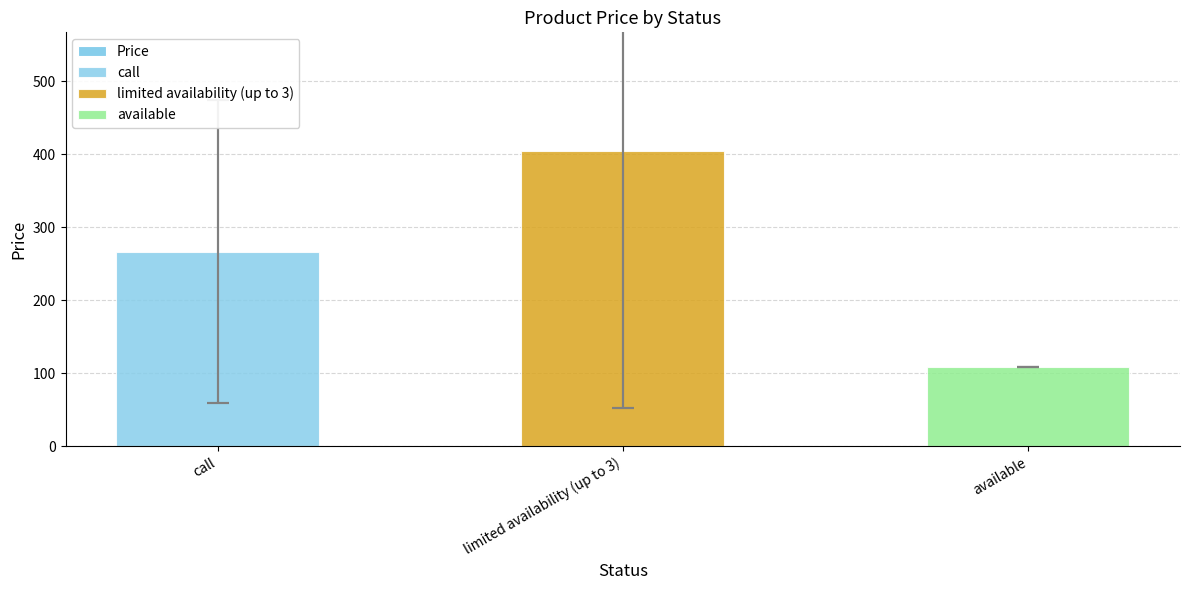

What position from the right is call?

3